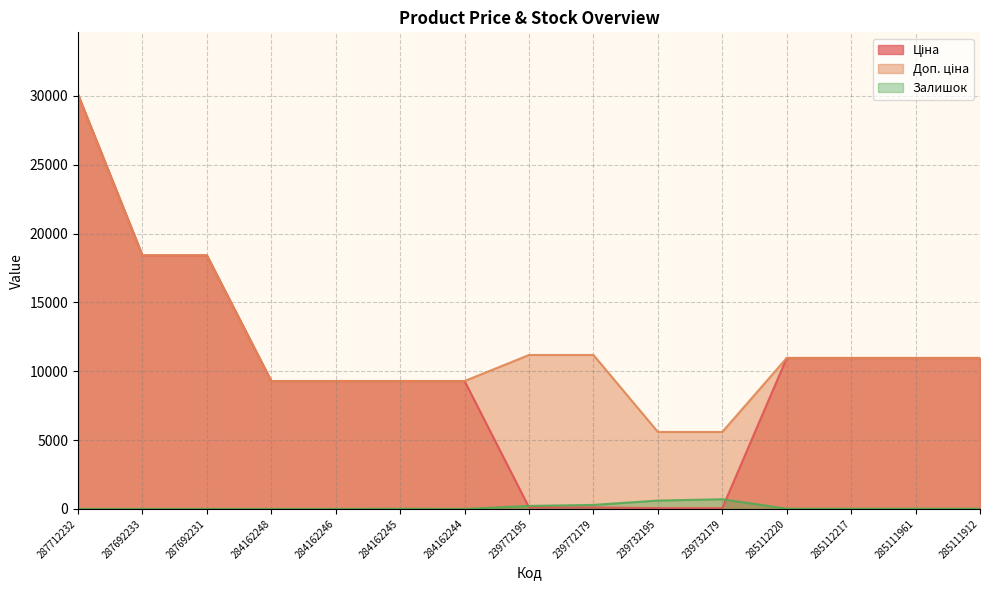

Which category has the lowest value in the Доп. ціна series?

239732195